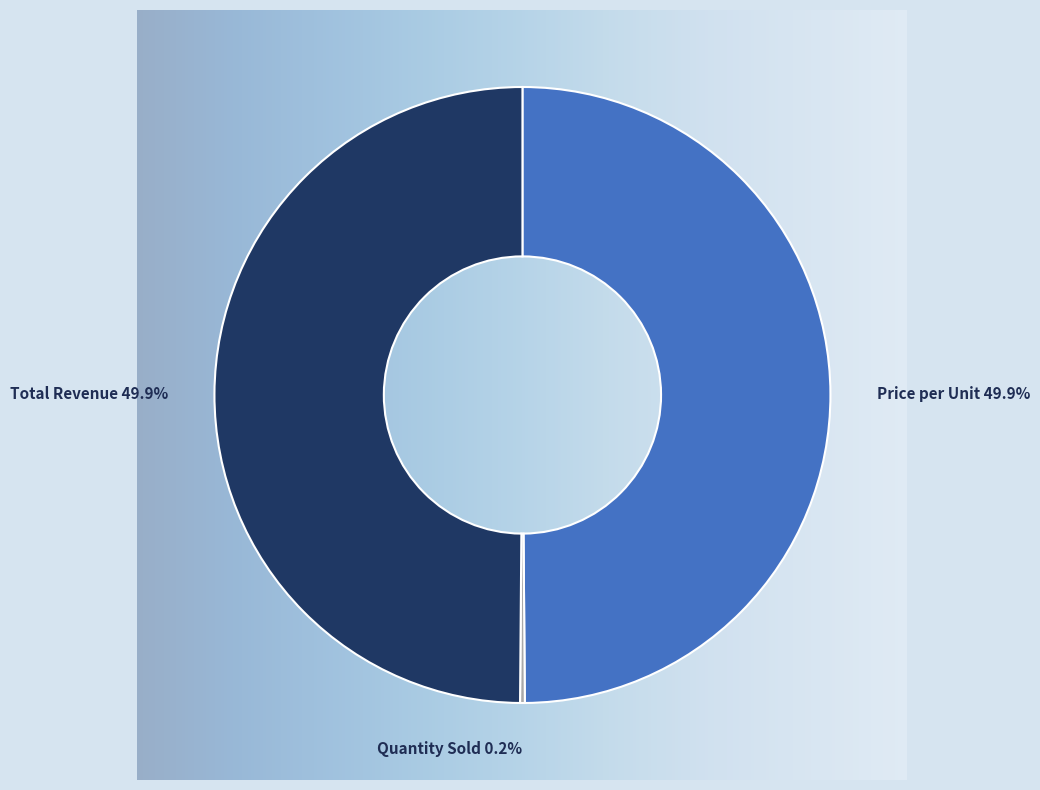

How many segments does this pie chart have?

3